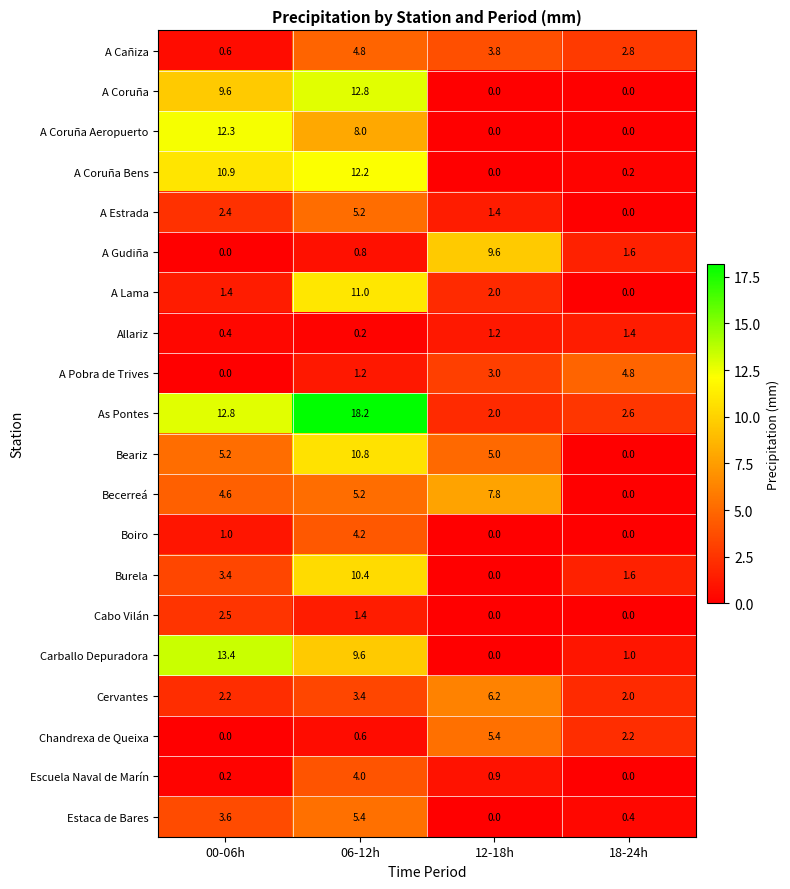

Which series has the largest range (max minus min)?

As Pontes